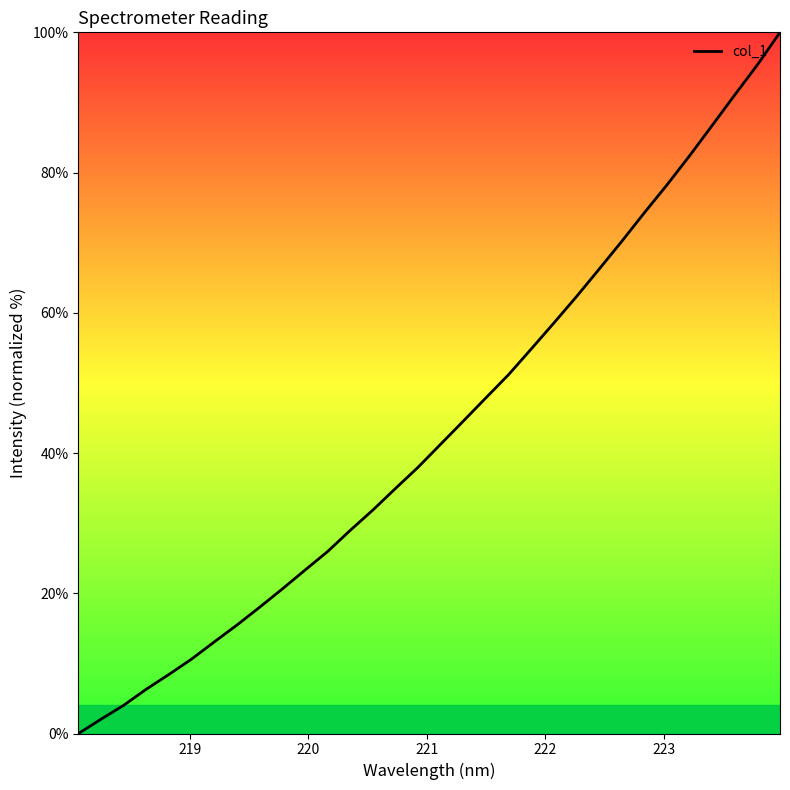

What is the greatest value displayed?

100.0